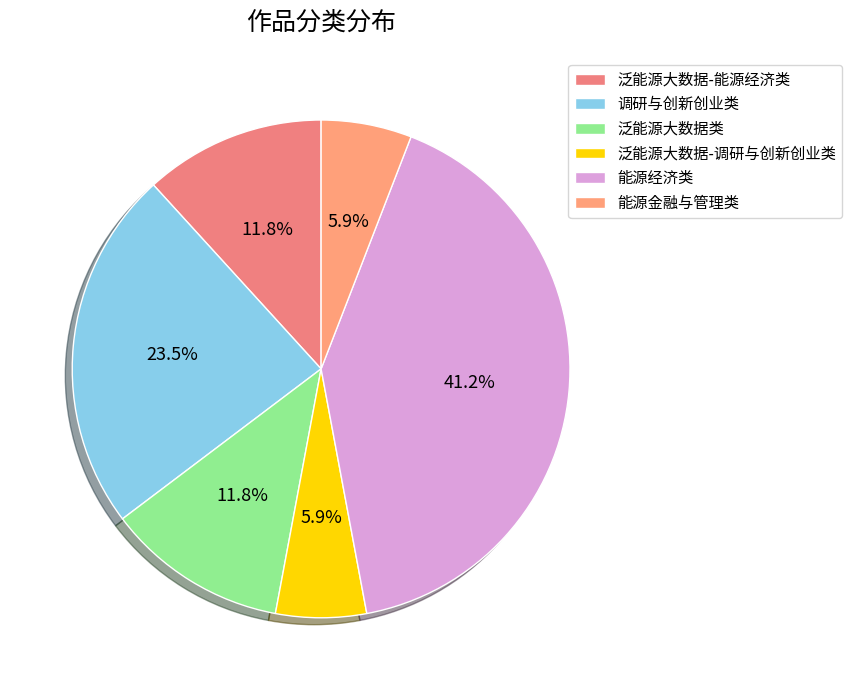

True or false: 泛能源大数据类 accounts for 12% of the total.

True